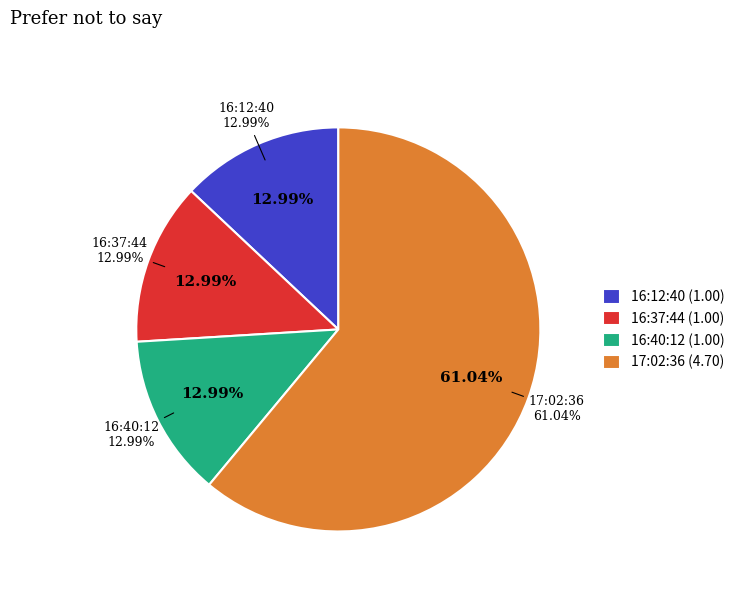

Is 2023-04-28T16:40:12.219Z the majority of the pie?

No